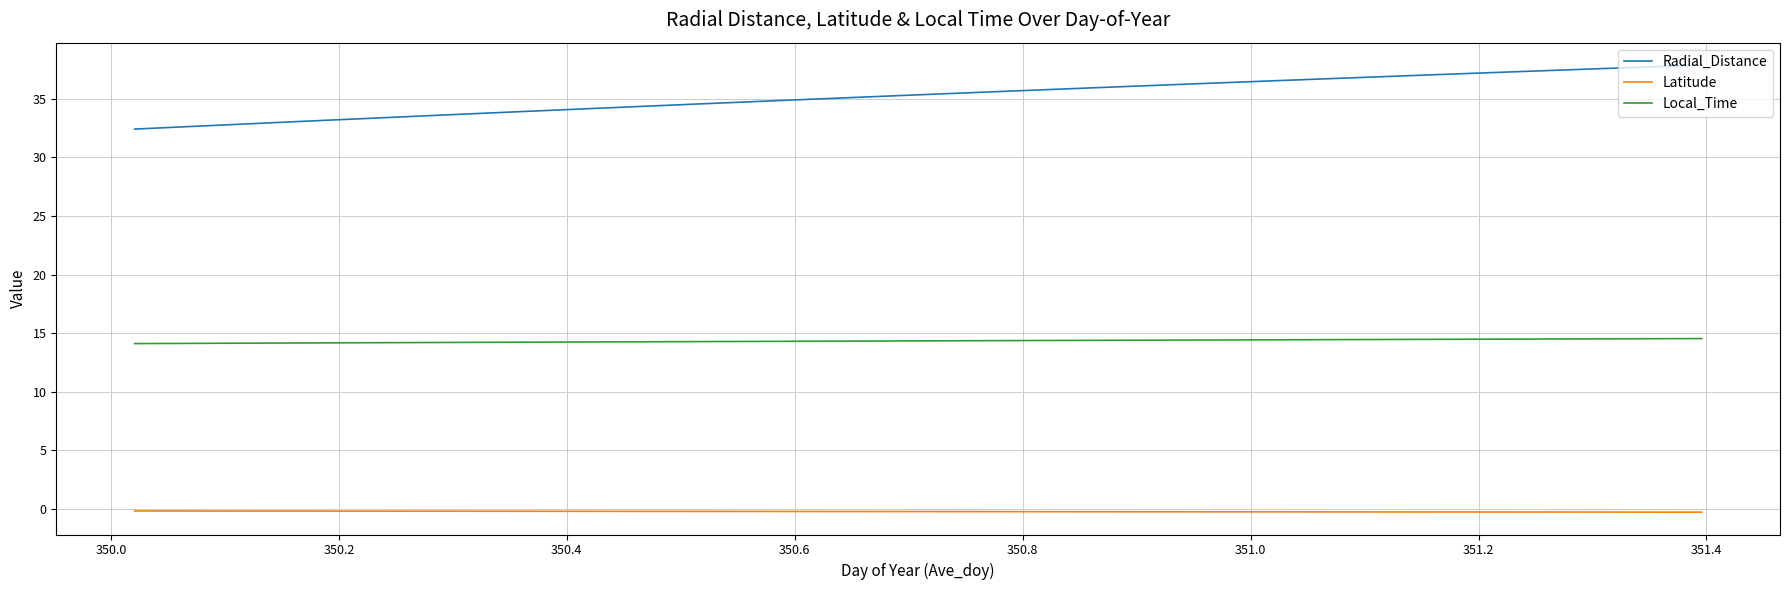

List the series in order of their overall mean, highest first.

Radial_Distance, Local_Time, Latitude